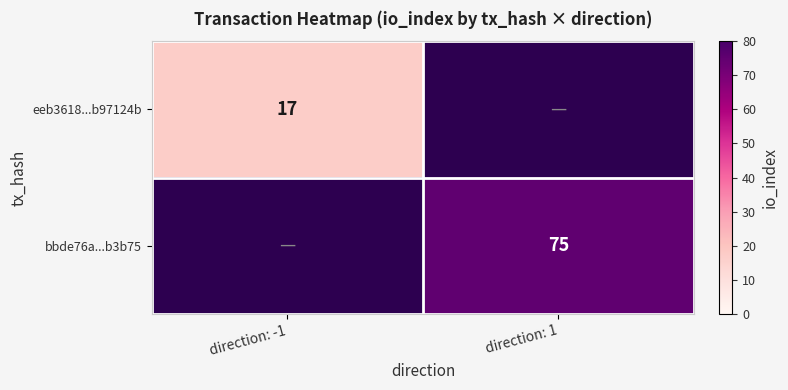

True or false: bbde76a...b3b75 has a value of 75 at direction: 1.

True